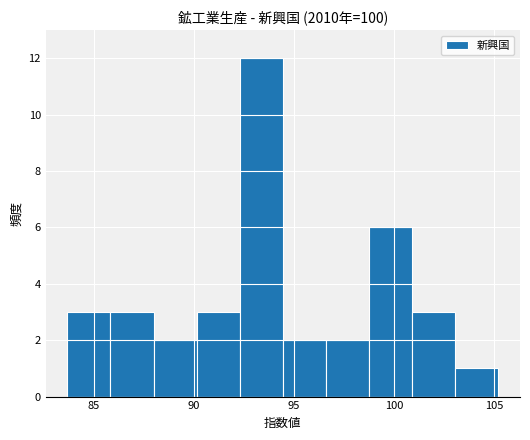

Reading left to right, transcribe this chart: for each bar, give the range it covers on the x-axis and its height. Neither the bar edges nor the heights are printed on the chart, so give them approximately, as read against the axes.

83.5 to 86.0: 3
86.0 to 88.0: 3
88.0 to 90.0: 2
90.0 to 92.5: 3
92.5 to 94.5: 12
94.5 to 96.5: 2
96.5 to 99.0: 2
99.0 to 101.0: 6
101.0 to 103.0: 3
103.0 to 105.0: 1